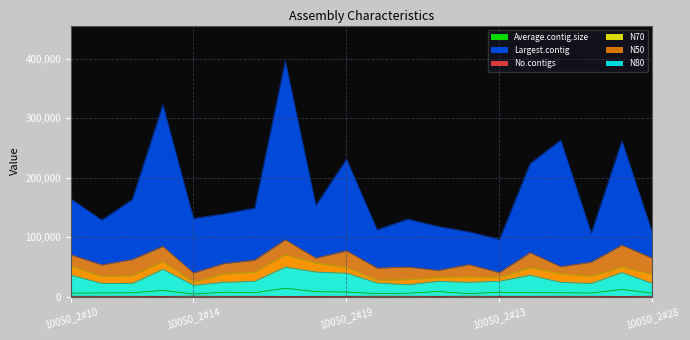

What position from the left is 10050_2#10?

1